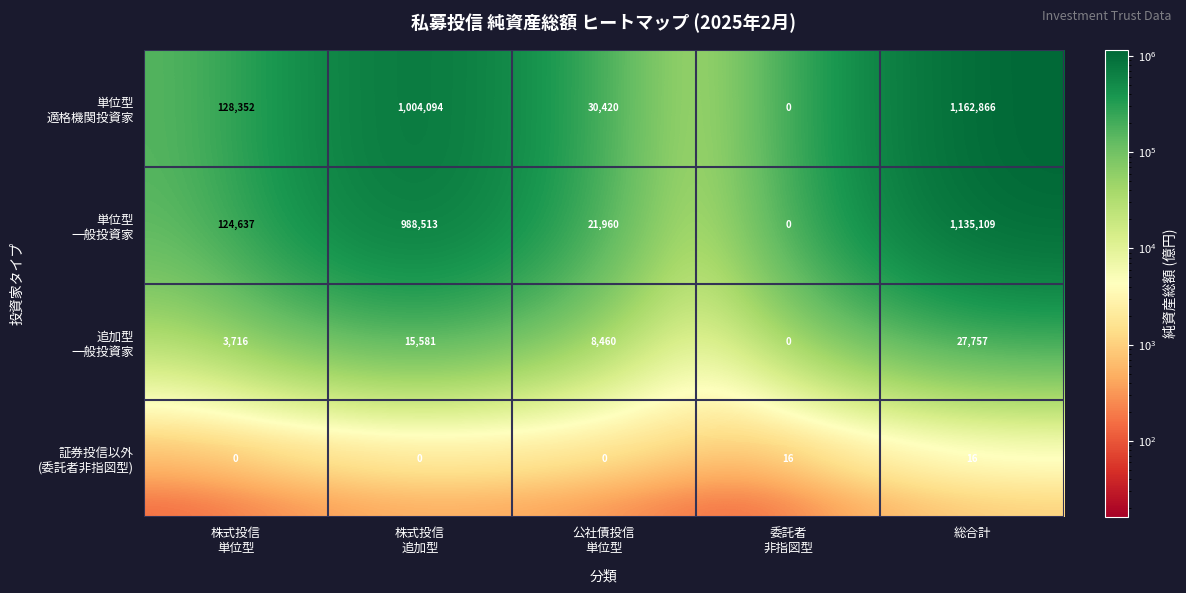

How many distinct data groups are displayed?

4